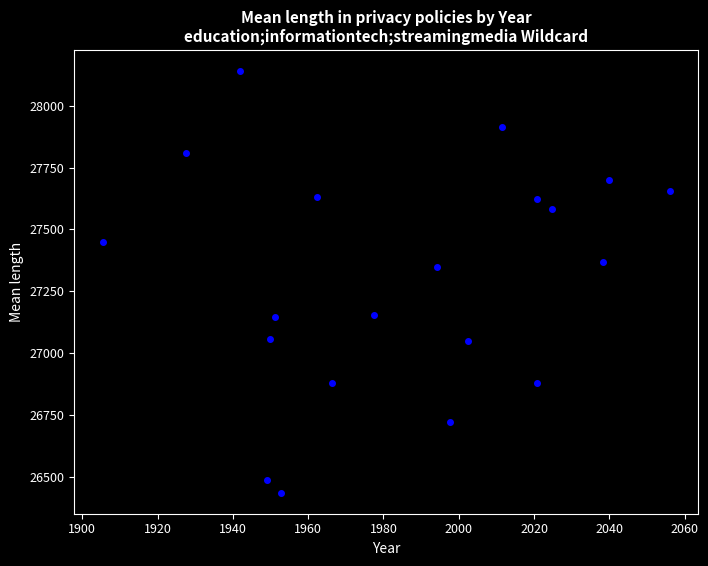

What is the range of Y values (max minus min)?

1703.5